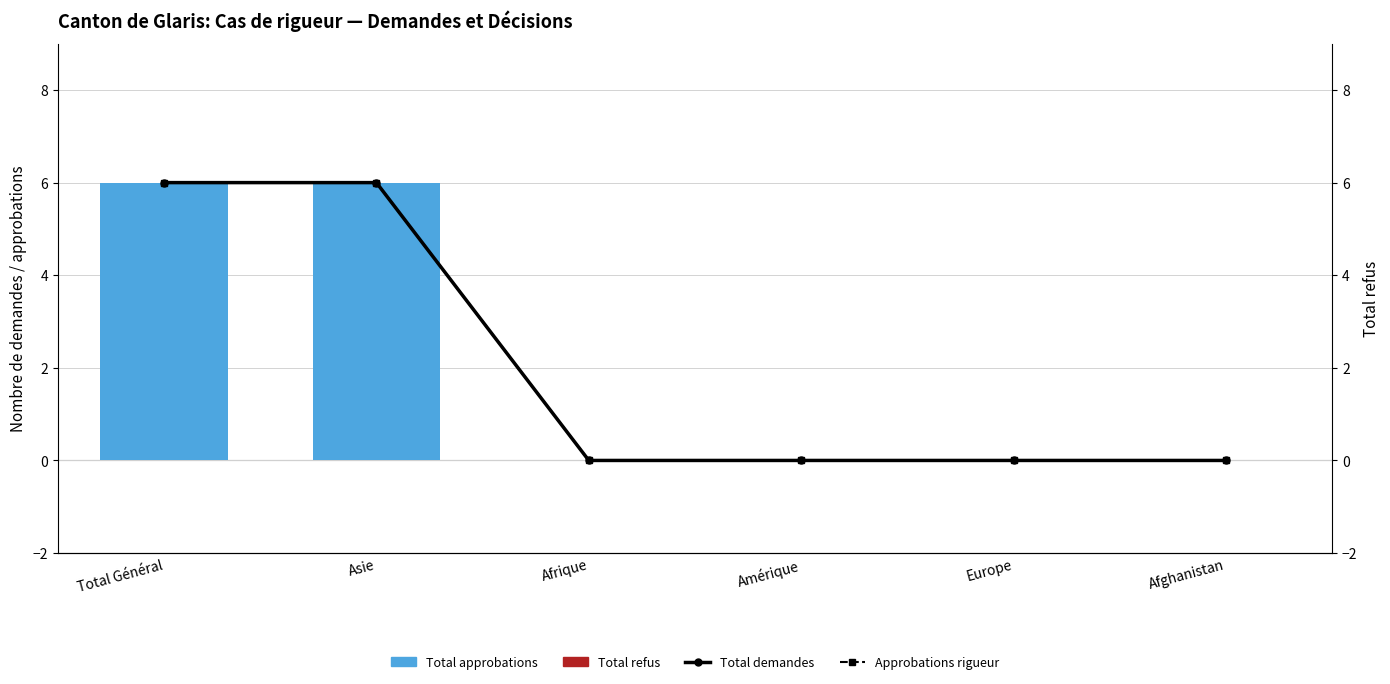

How many categories are shown in the chart?

6